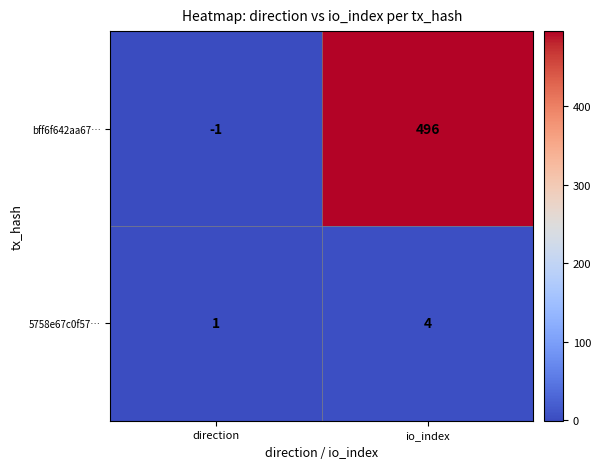

List the series in order of their overall mean, highest first.

bff6f642aa67…, 5758e67c0f57…